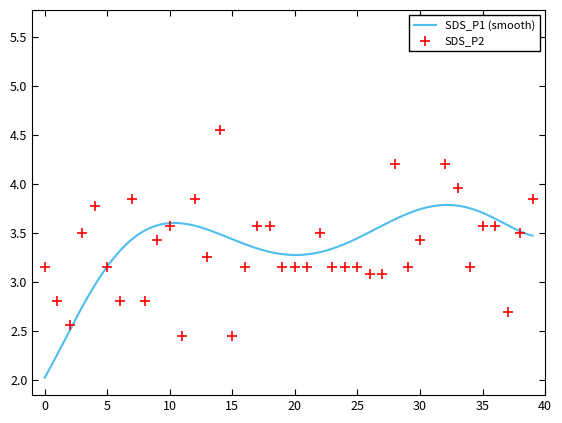

What is the ratio of the value at 32 to the value at 29?

1.3